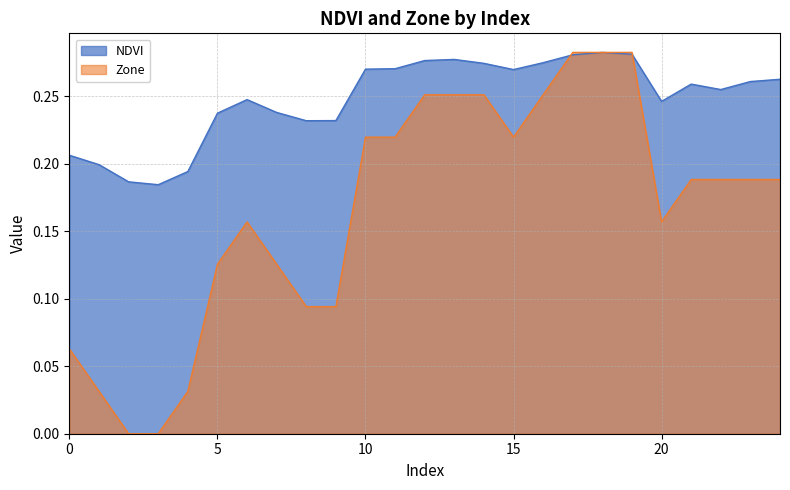

Between 9 and 19, which series saw the biggest shift?

Zone